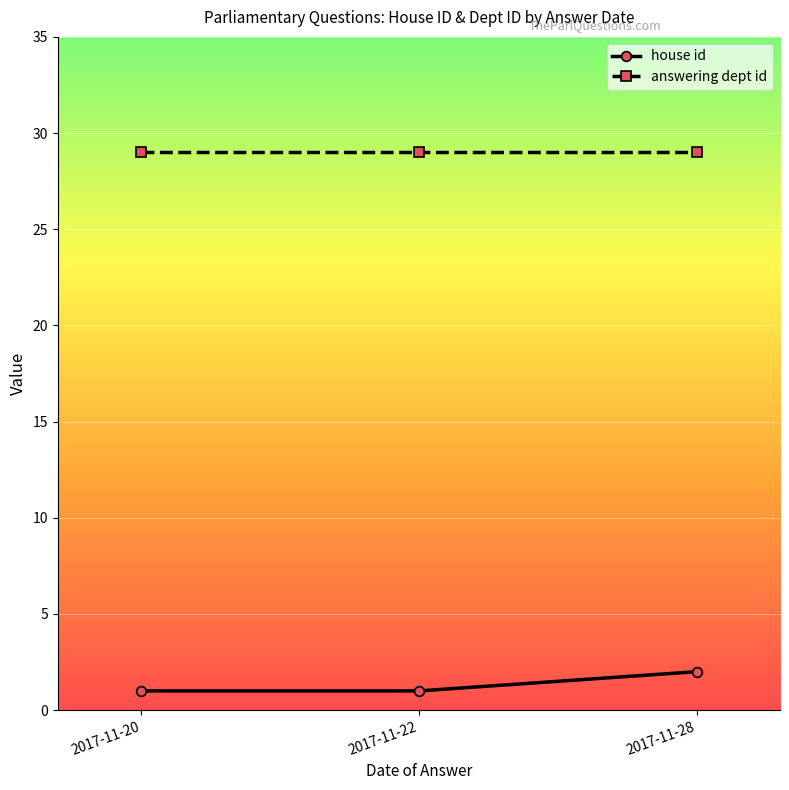

What value does the house id series have at 2017-11-28?

2